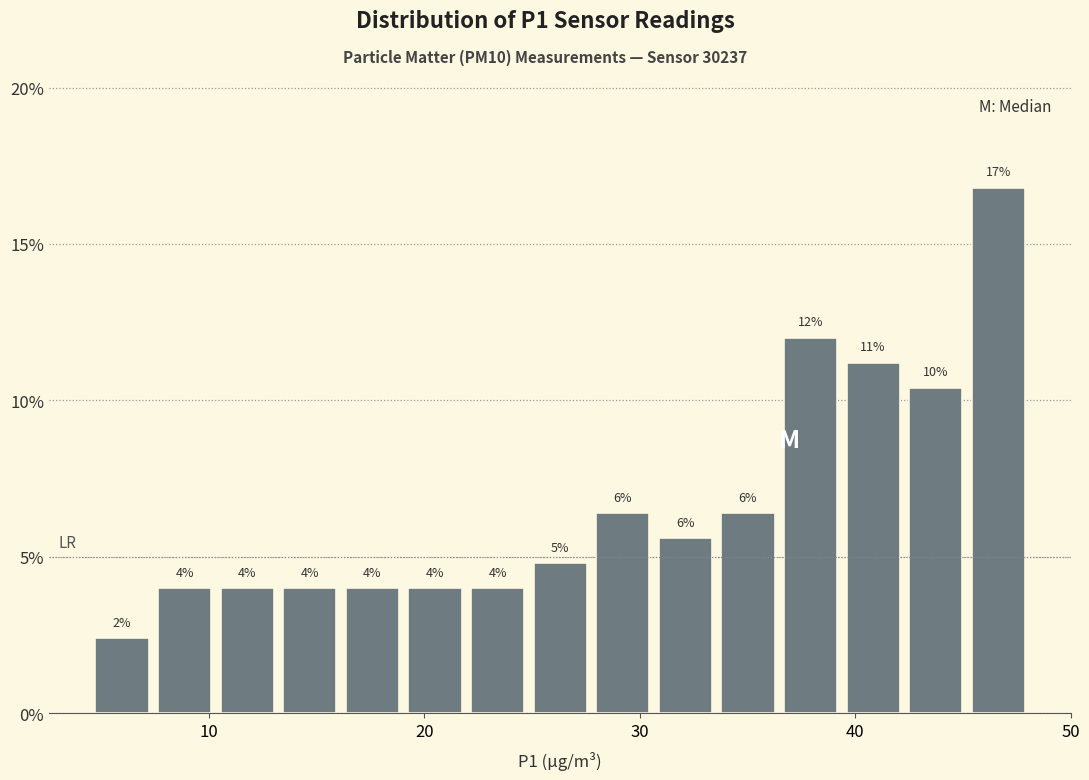

Around what value on the x-axis is the tallest bar? Give the approximate position of its centre, as read against the axis.

47